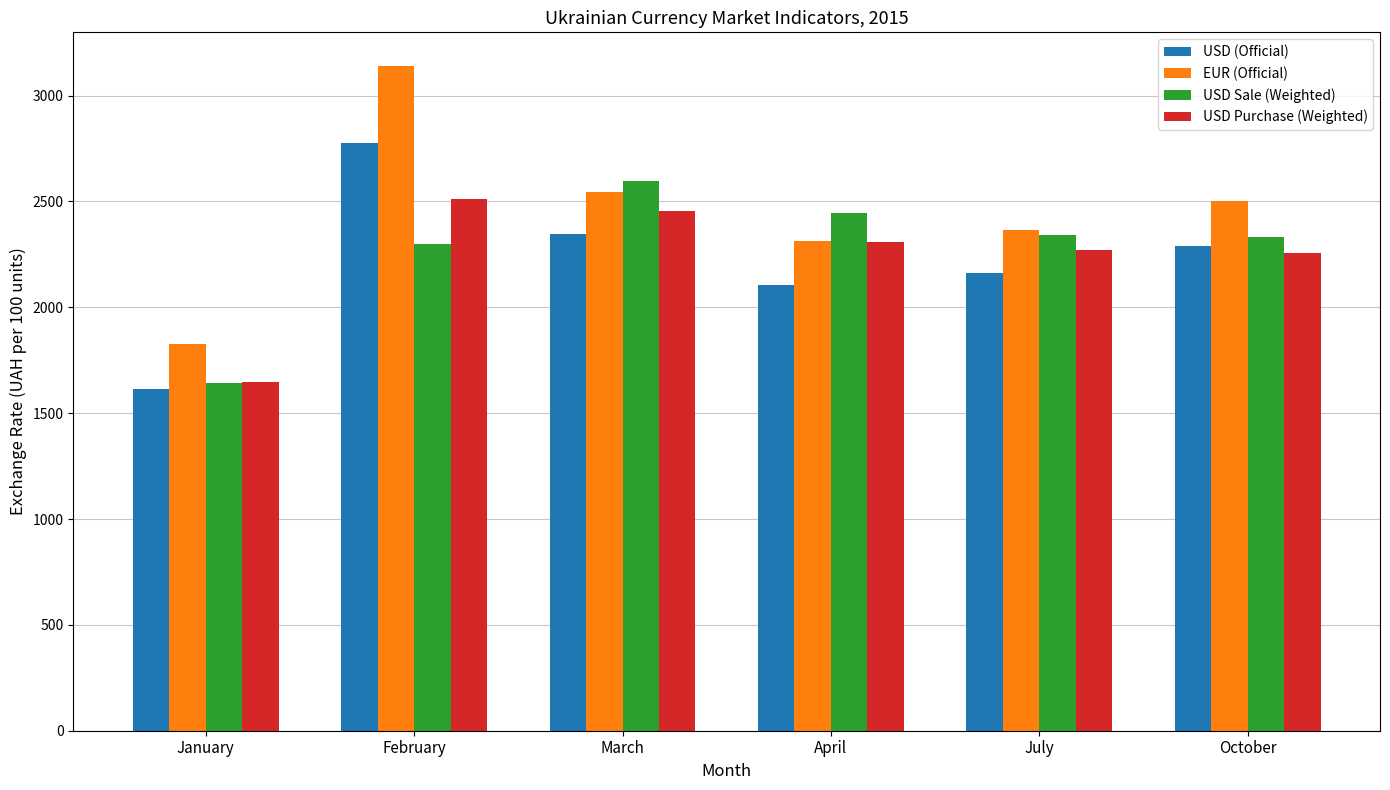

The value of EUR (Official) at July is 531.8. True or false?

False